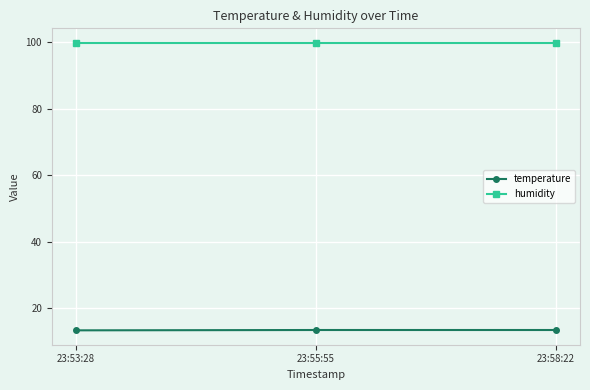

What is the maximum value for humidity?

99.9